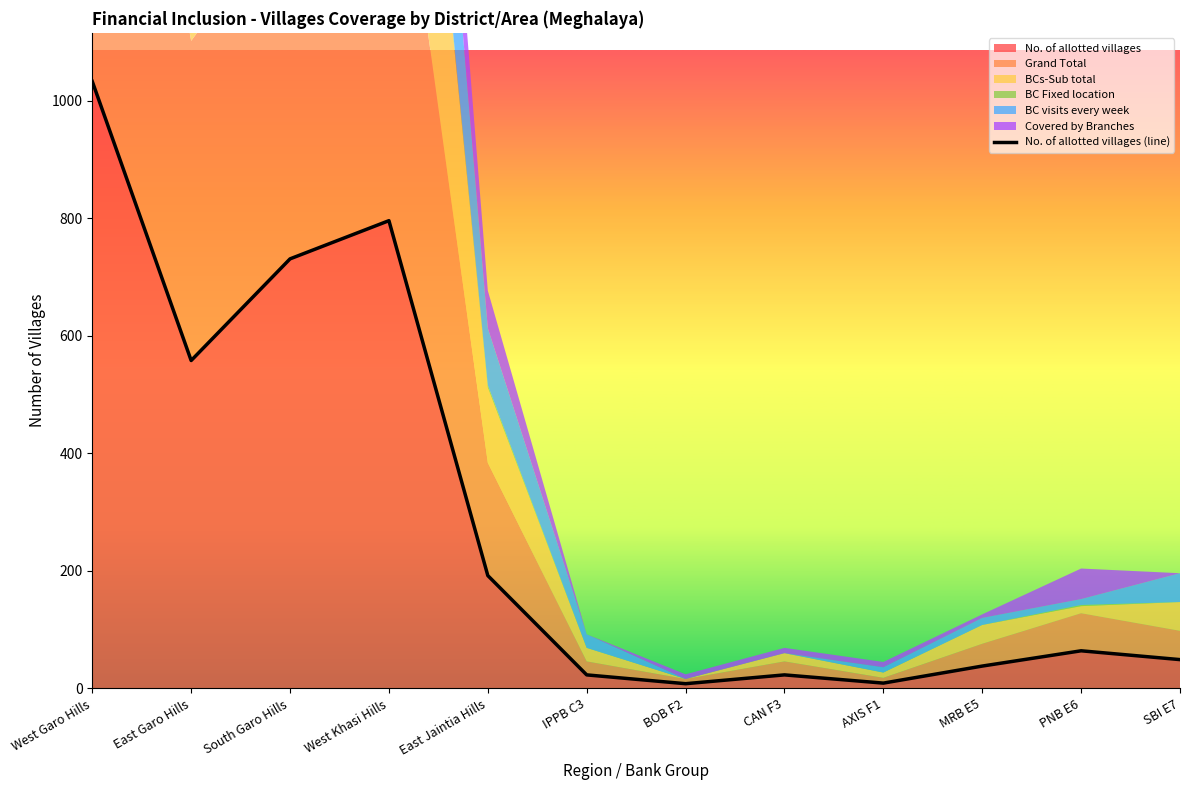

What is the label of the 10th point from the left?

MRB E5